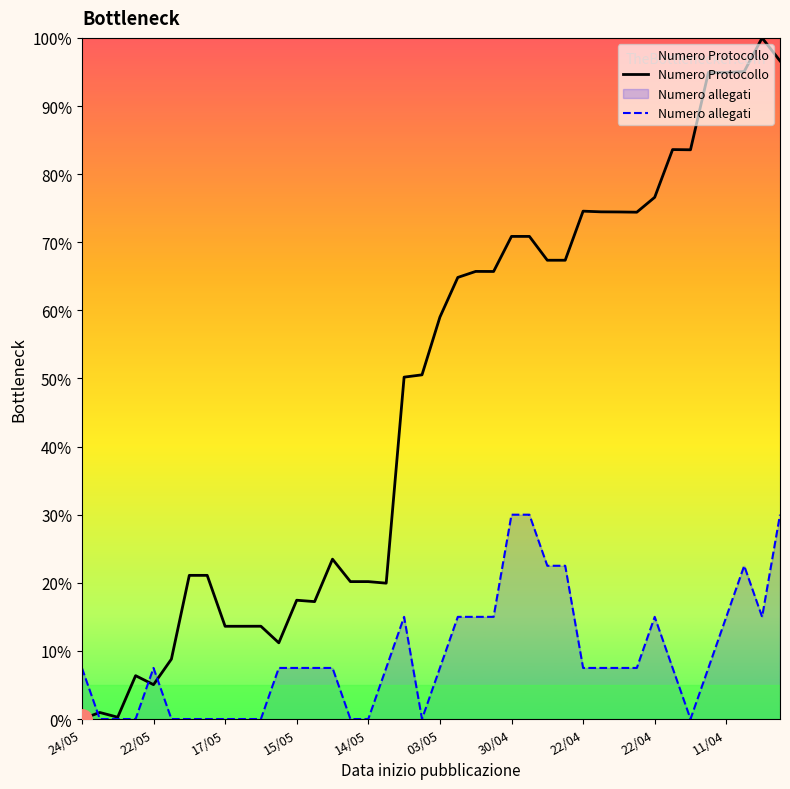

At how many categories does at least one series exceed 0?

40